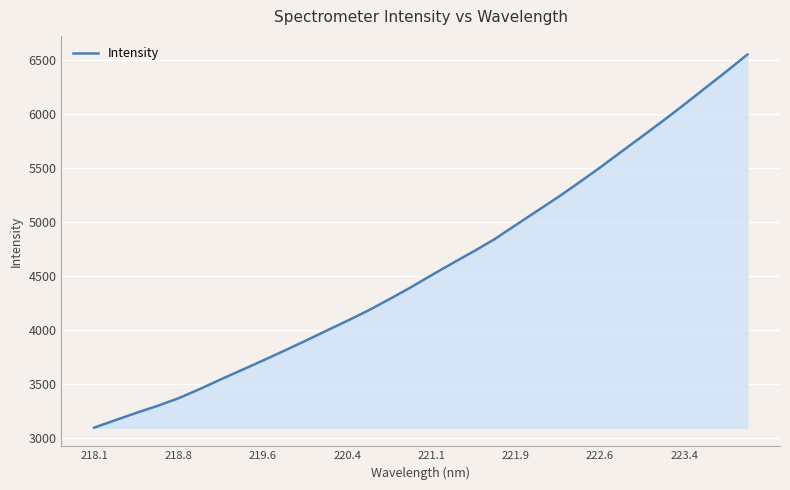

What is the maximum value shown in the chart?

6548.3